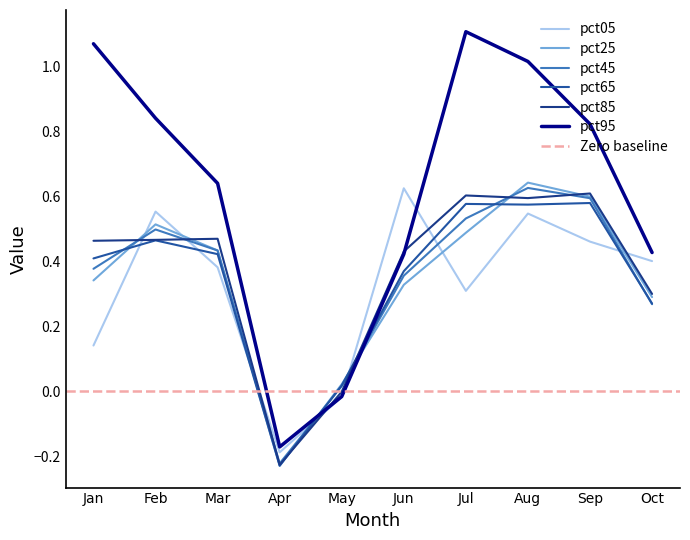

Reading left to right, what are all the values shown in this chart?

pct05: 0.1	0.6	0.4	-0.2	-0.0	0.6	0.3	0.5	0.5	0.4
pct25: 0.3	0.5	0.4	-0.2	0.0	0.3	0.5	0.6	0.6	0.3
pct45: 0.4	0.5	0.4	-0.2	0.0	0.4	0.5	0.6	0.6	0.3
pct65: 0.4	0.5	0.4	-0.2	0.0	0.4	0.6	0.6	0.6	0.3
pct85: 0.5	0.5	0.5	-0.2	-0.0	0.4	0.6	0.6	0.6	0.3
pct95: 1.1	0.8	0.6	-0.2	-0.0	0.4	1.1	1.0	0.8	0.4